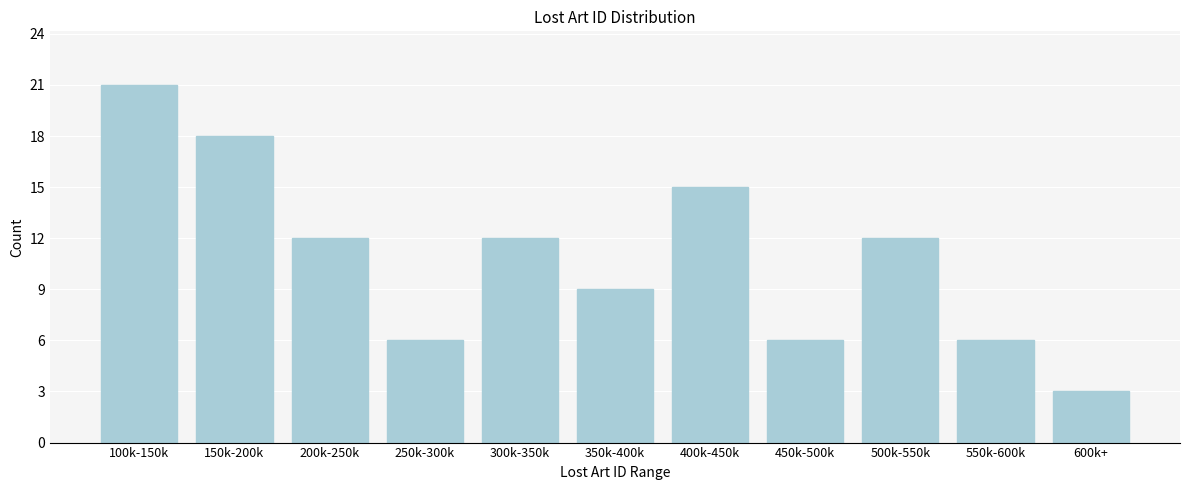

Reading left to right, list all the values displayed in this chart.

21	18	12	6	12	9	15	6	12	6	3